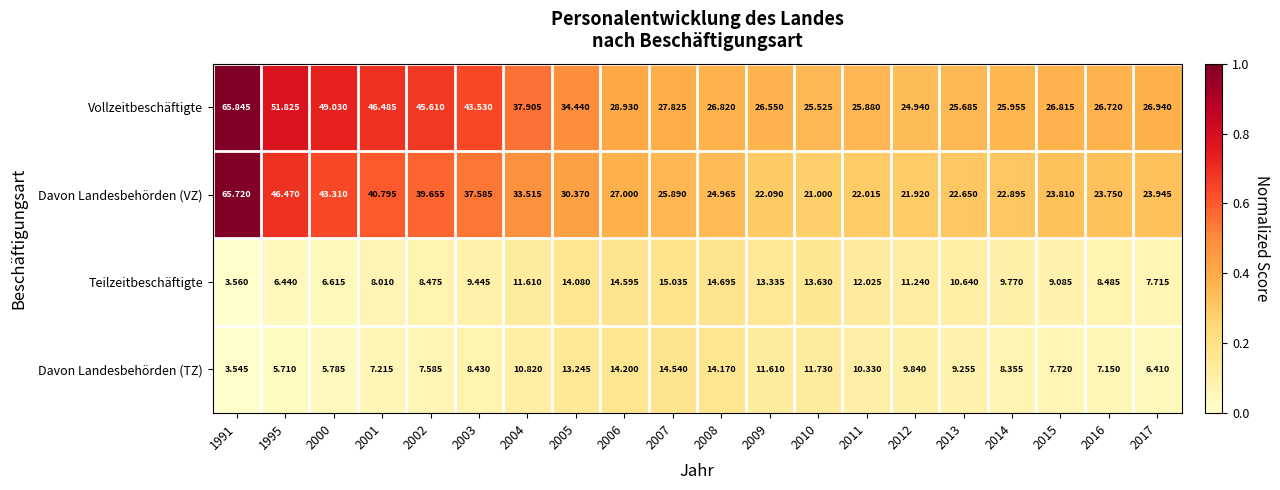

Which series changed the most between 2006 and 2017?

Davon Landesbehörden (TZ)